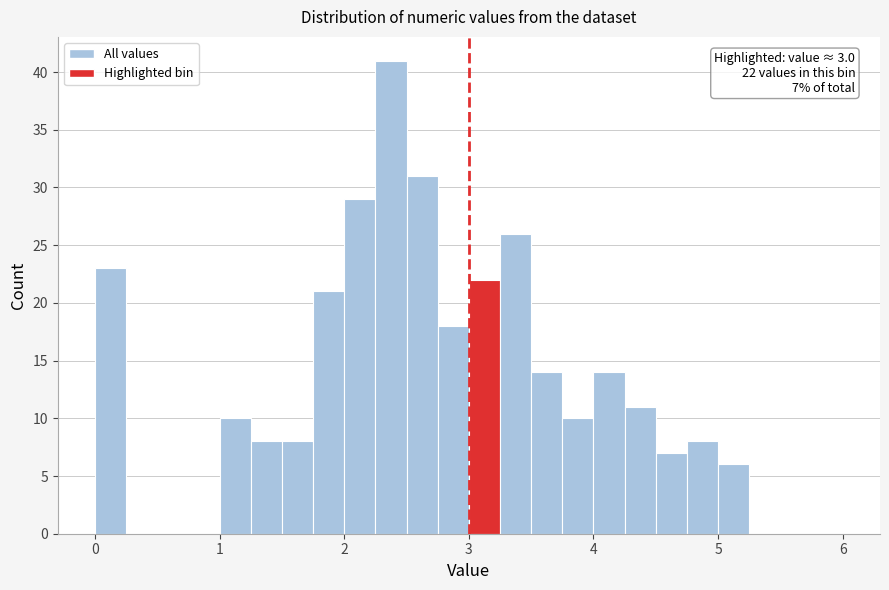

Read against the x-axis, roughly where is the centre of the tallest bar?

2.4